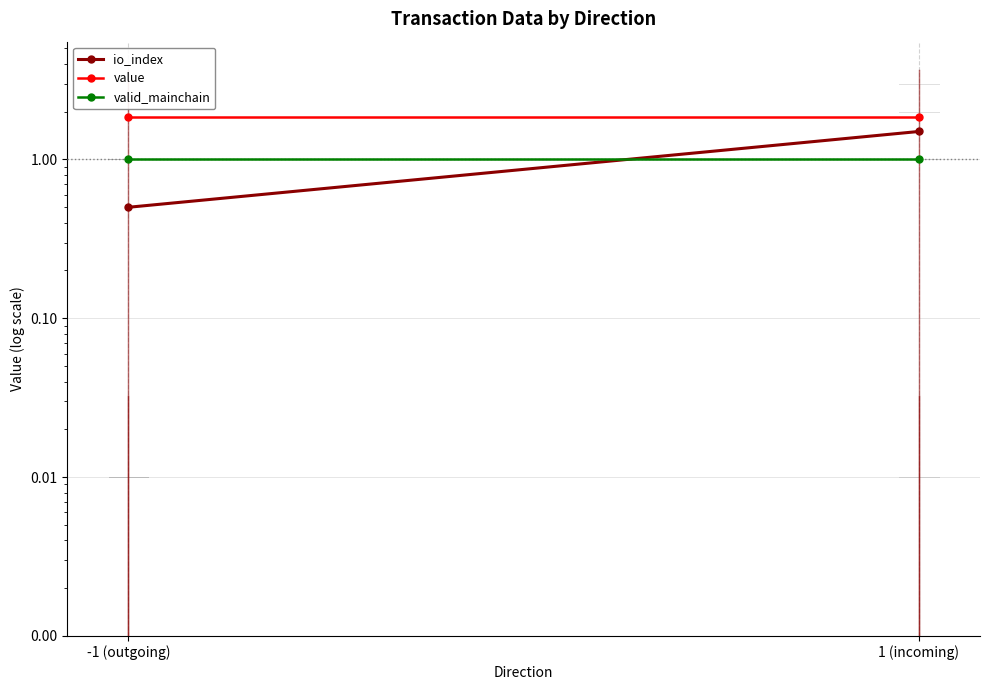

List the series in order of their peak value, lowest first.

valid_mainchain, io_index, value